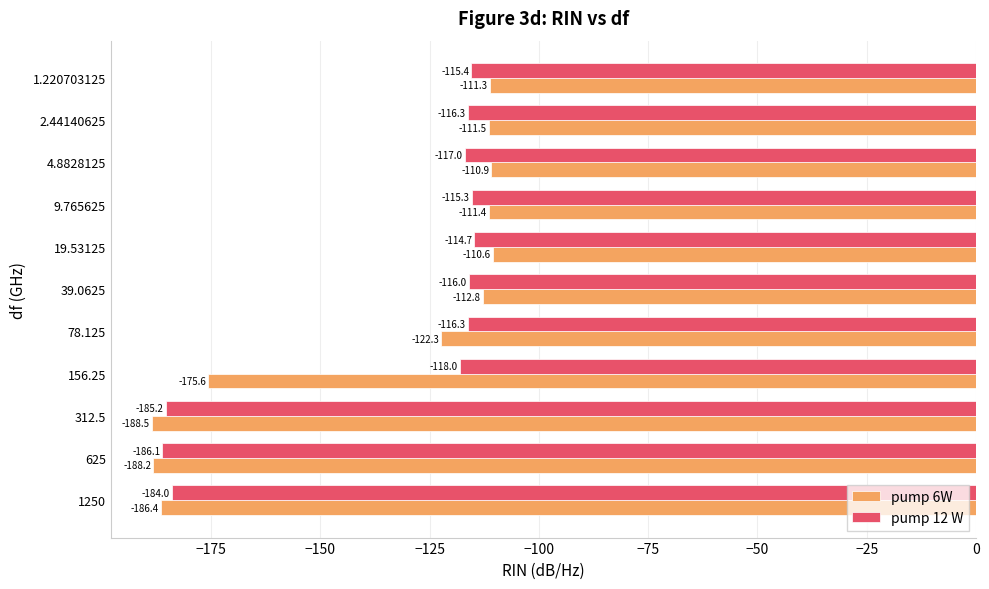

What is the spread (max minus min) of values at 156.25?

57.6